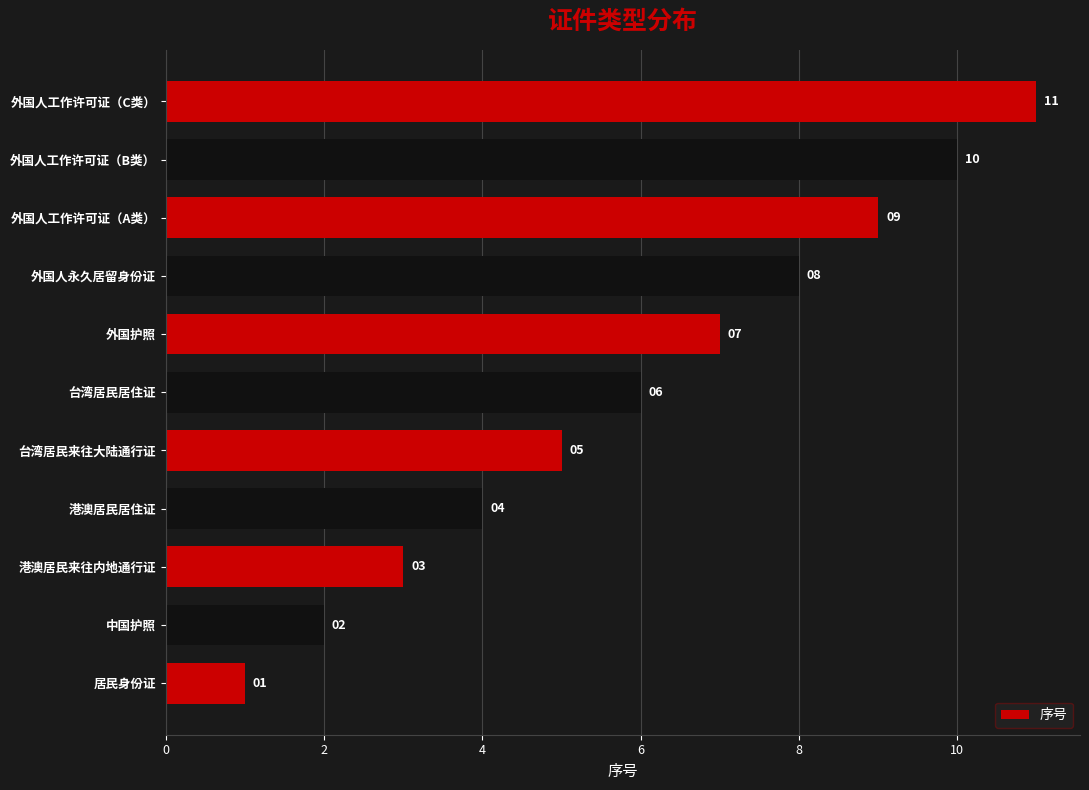

Count the values in the range 3 to 9.

7